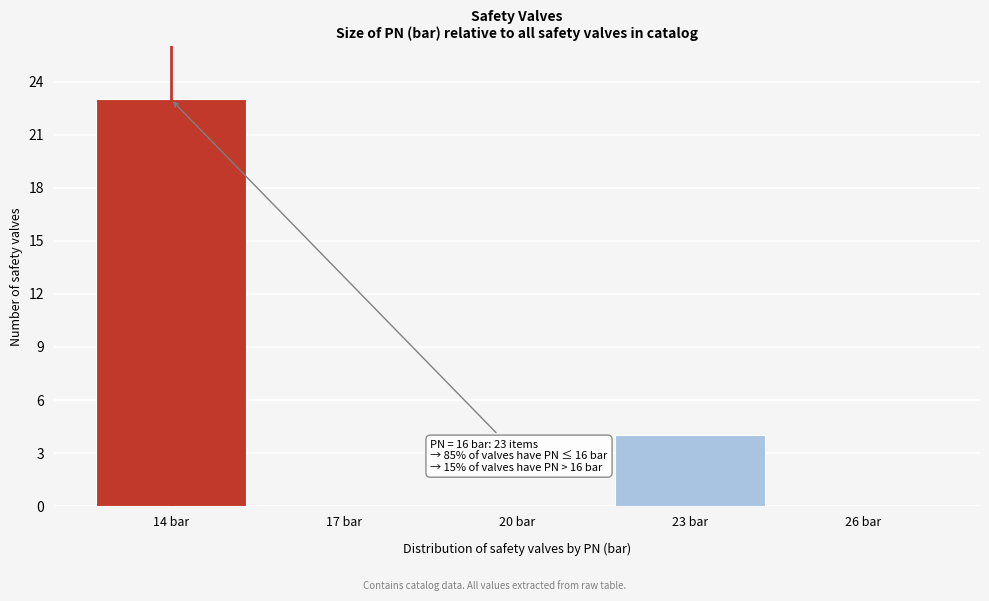

Reading left to right, transcribe all the data shown in this chart.

14 bar=23	17 bar=0	20 bar=0	23 bar=4	26 bar=0